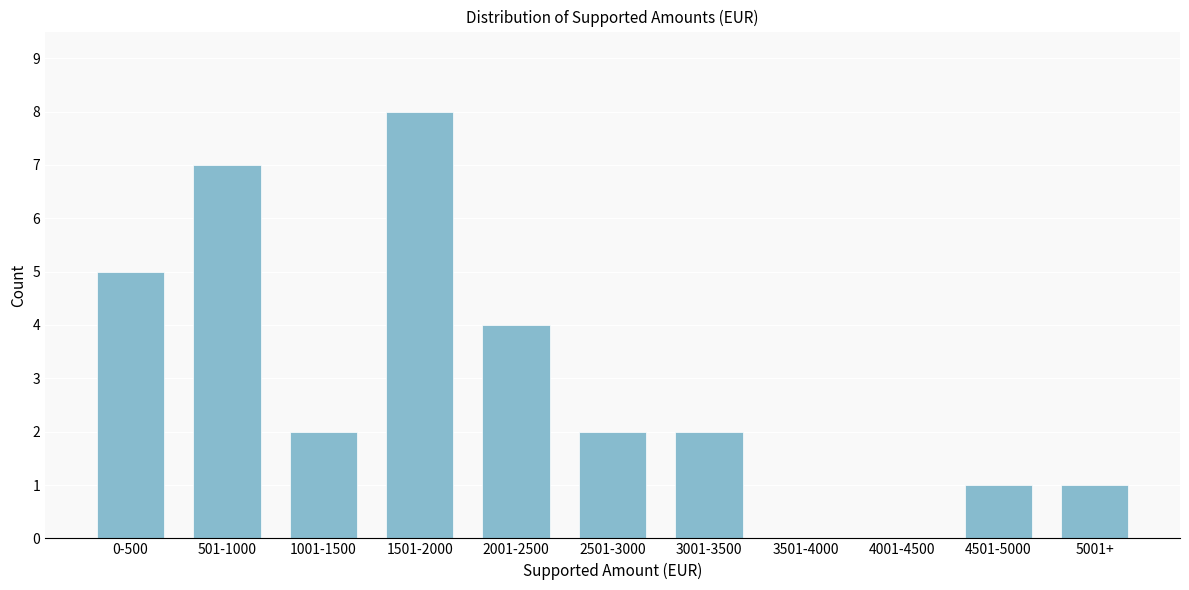

Reading left to right, transcribe all the data shown in this chart.

0-500=5	501-1000=7	1001-1500=2	1501-2000=8	2001-2500=4	2501-3000=2	3001-3500=2	3501-4000=0	4001-4500=0	4501-5000=1	5001+=1